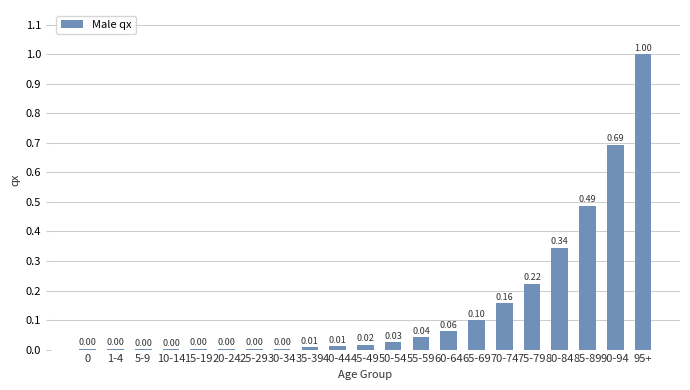

Between 5-9 and 60-64, which is larger?

60-64